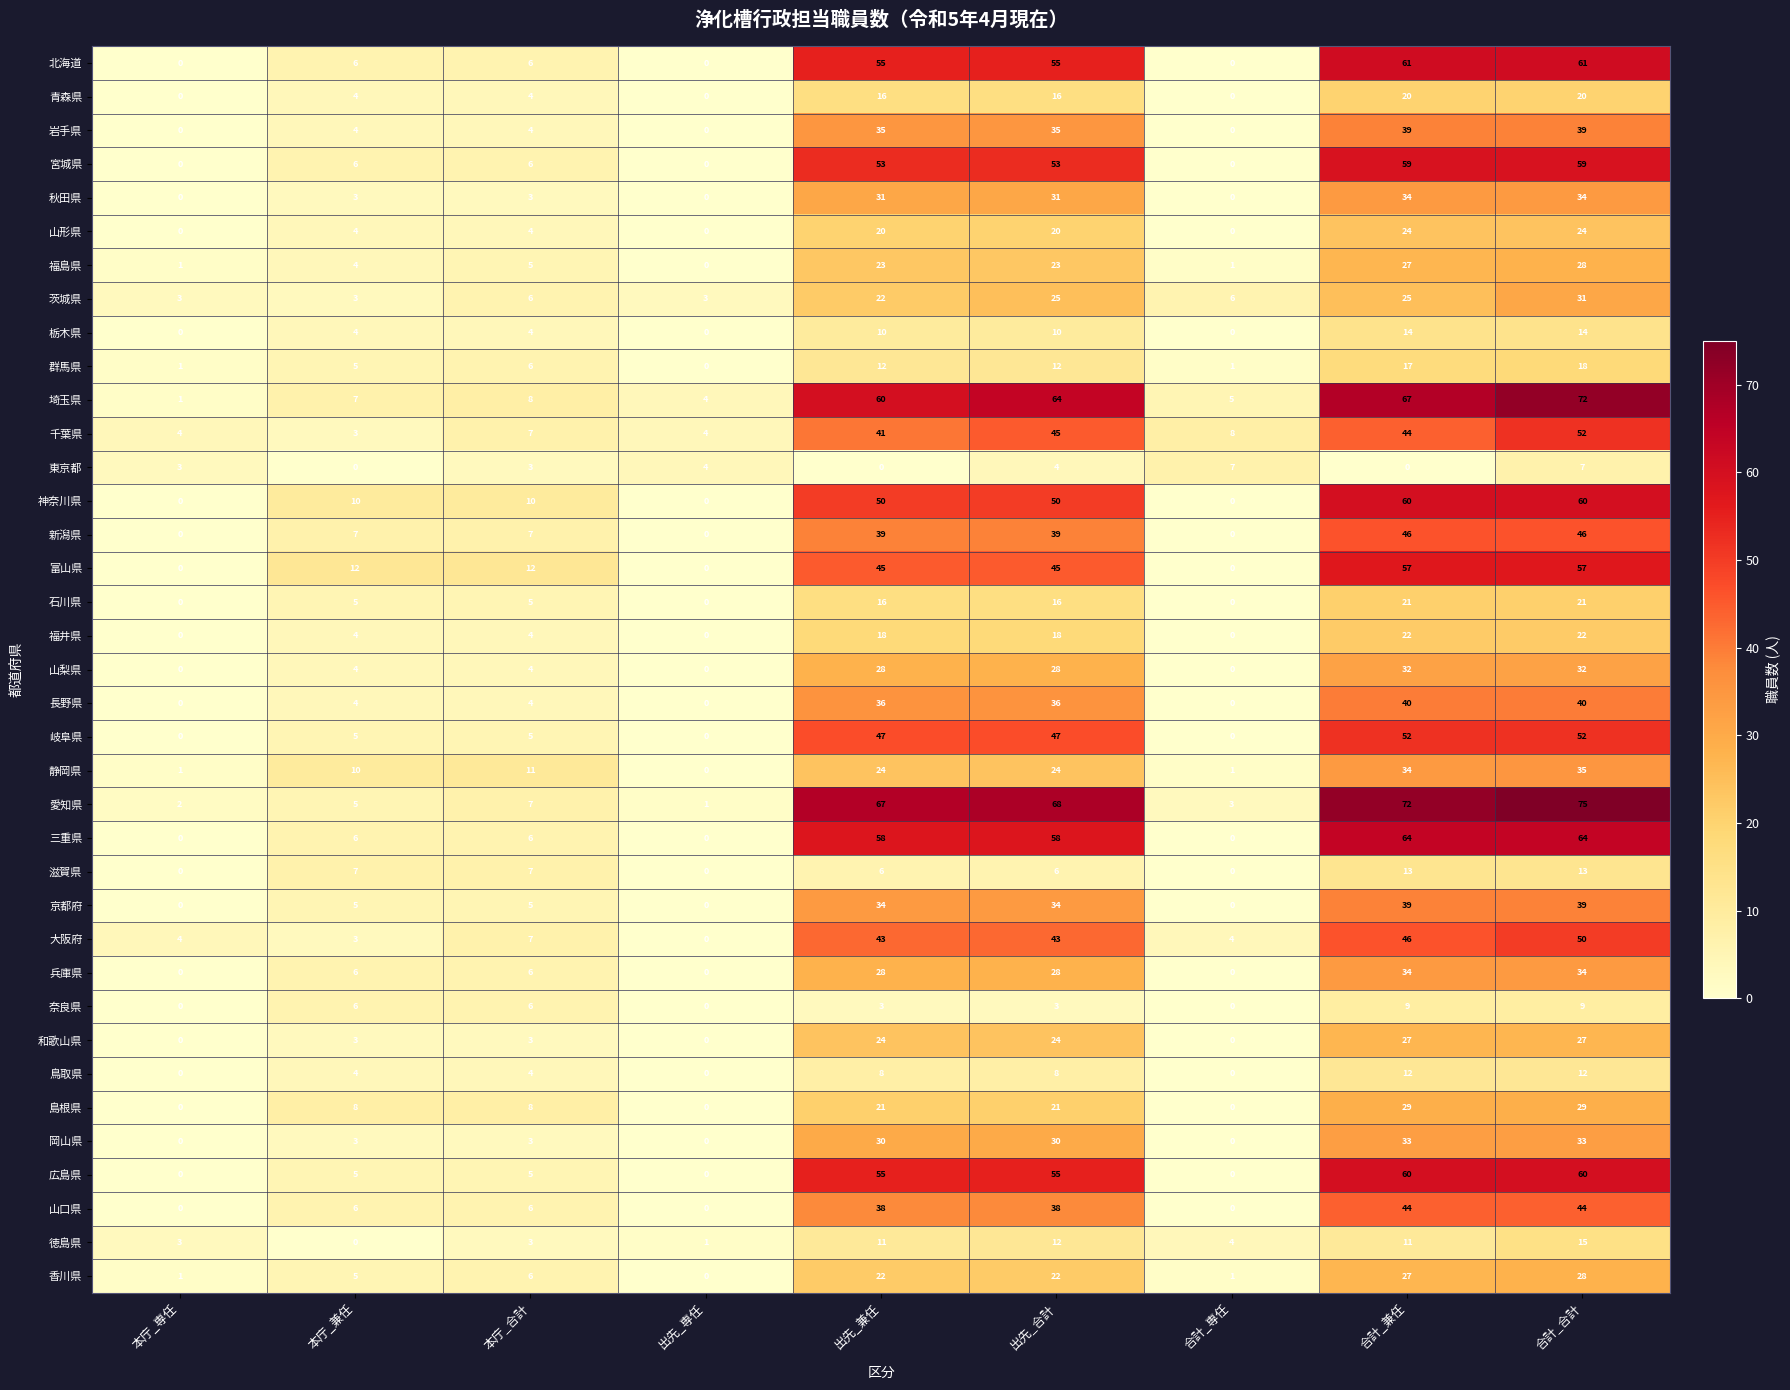

Is the value of 京都府 at 出先_兼任 greater than the value of 栃木県 at 本庁_合計?

Yes